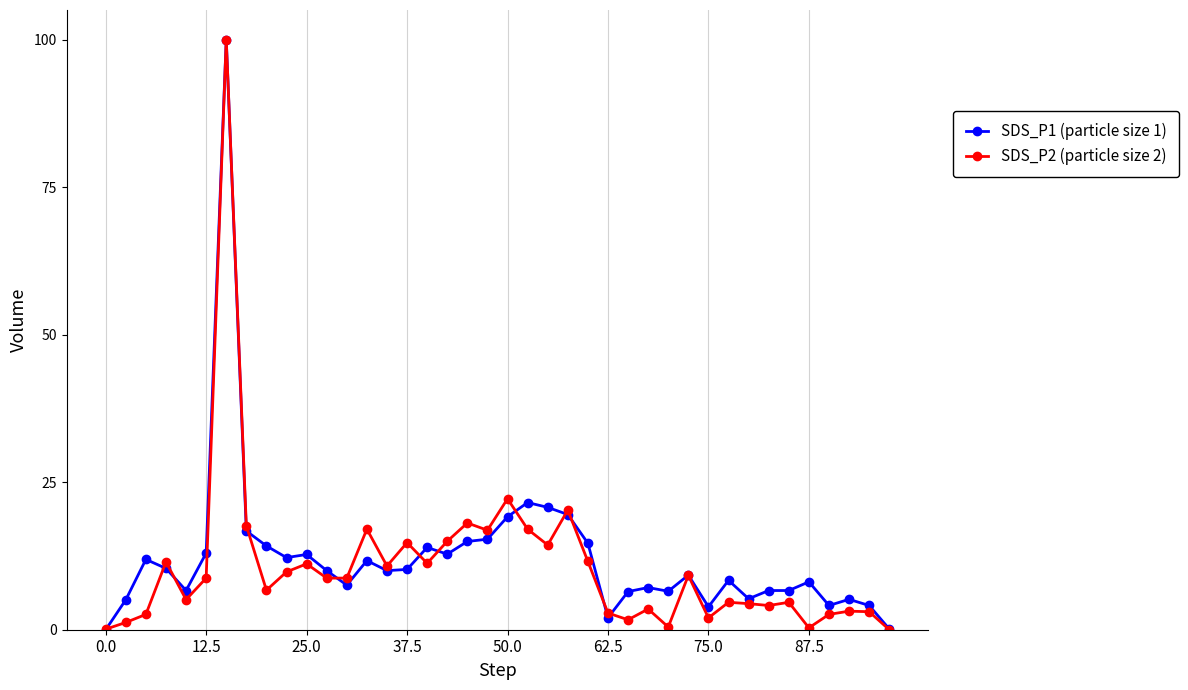

True or false: SDS_P2 (particle size 2) has more than 2 points higher than both neighbors.

True